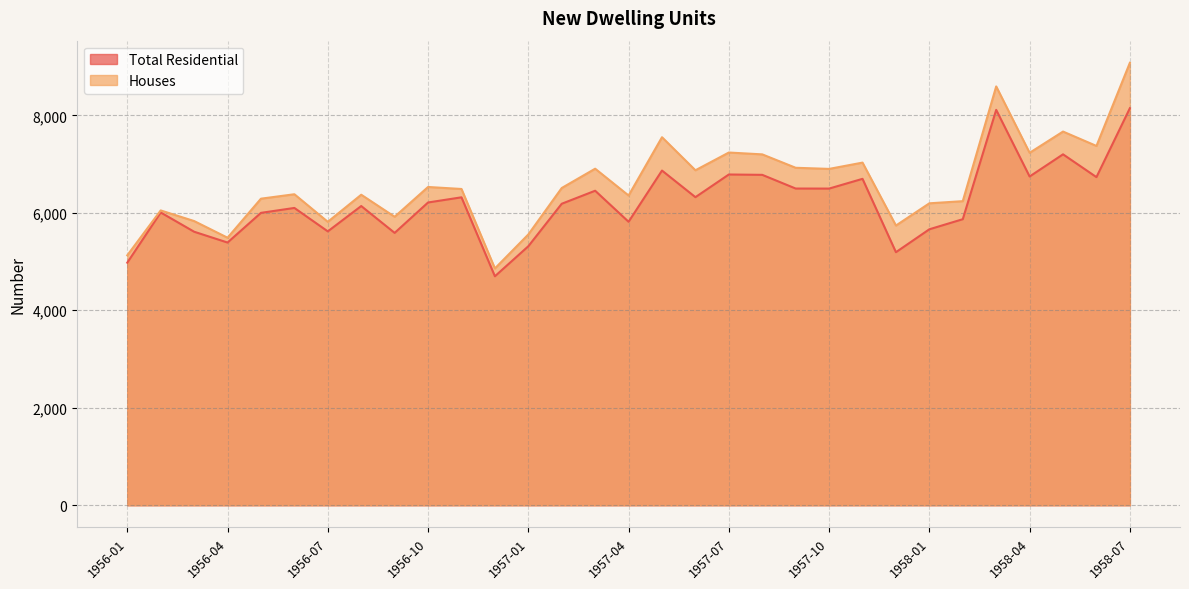

How many lines are shown in the chart?

2